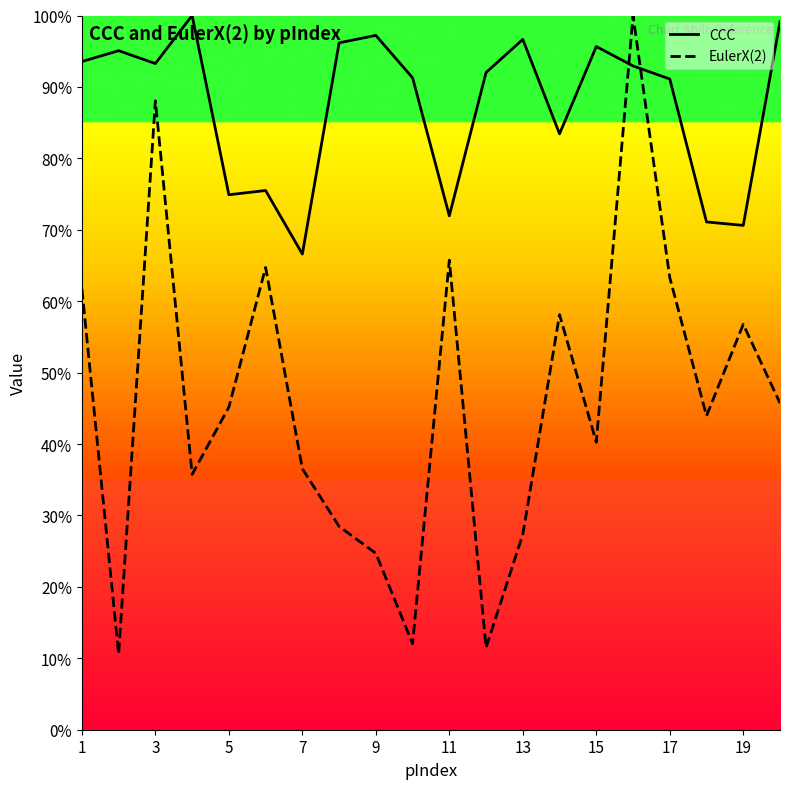

What are all the series names shown in the legend?

CCC, EulerX(2)